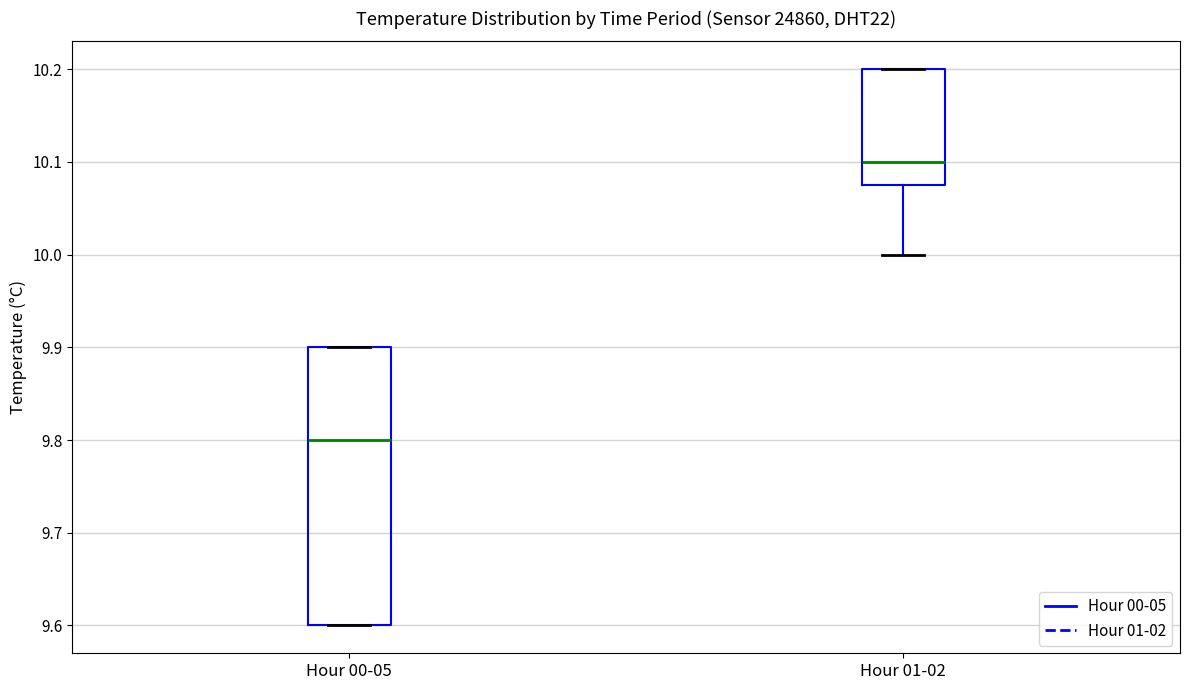

Where is the upper edge of the box for Hour 01-02 on the y-axis? The values are not printed on the chart, so give them approximately, as read against the axis.

10.20